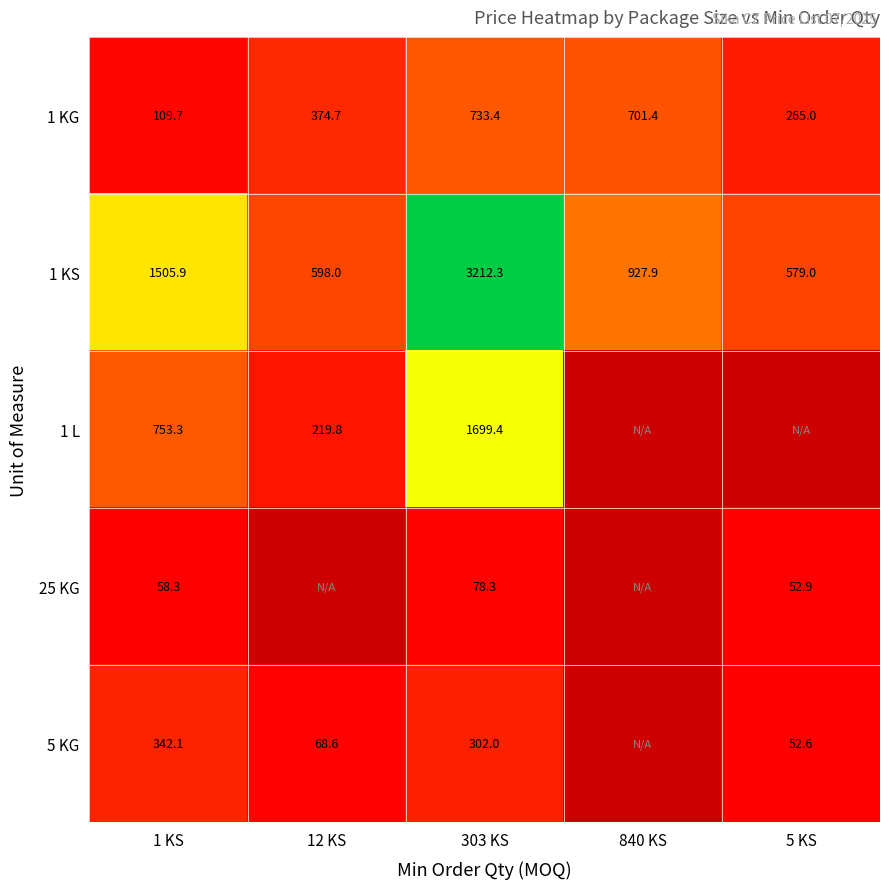

The 1 L series shows 1699.4 at 303 KS. True or false?

True